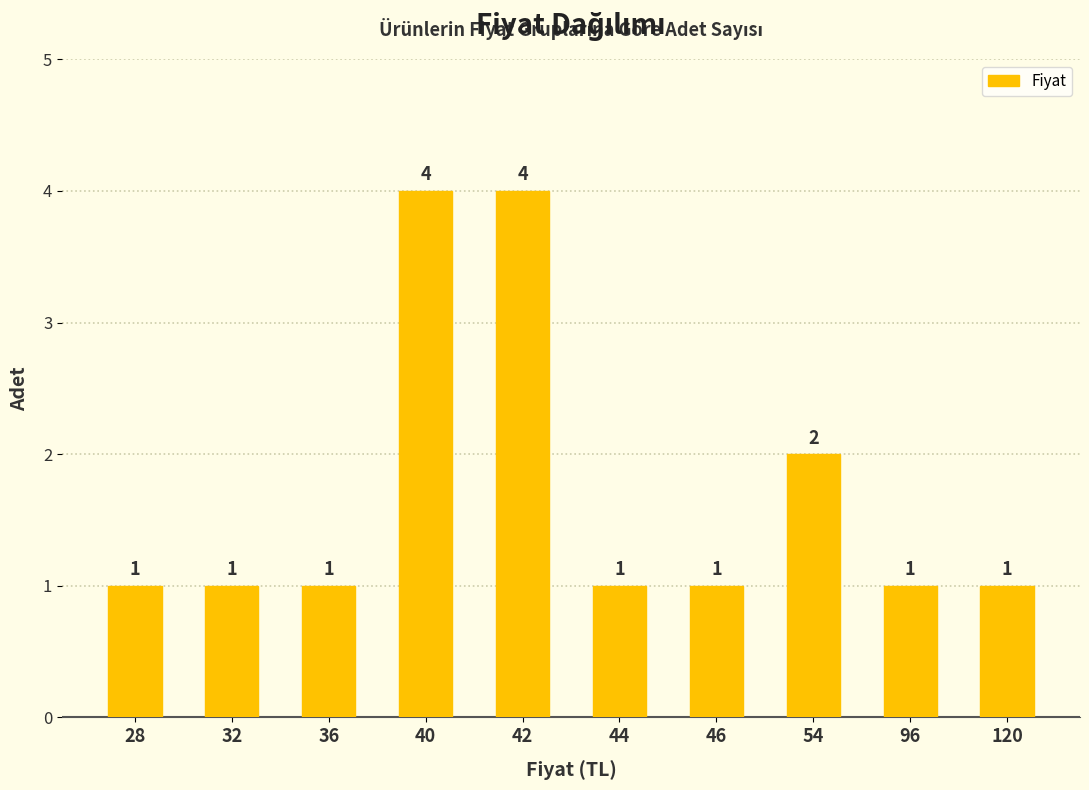

What is the smallest value displayed?

1